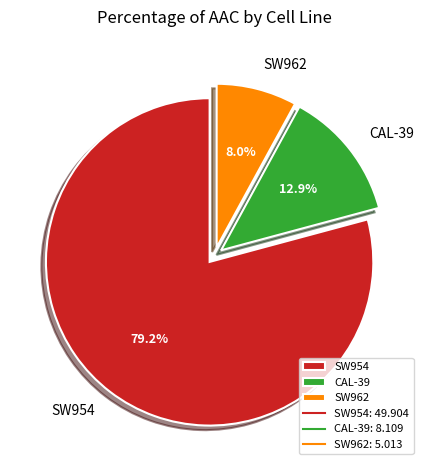

Is the sum of CAL-39 and SW962 greater than half?

No